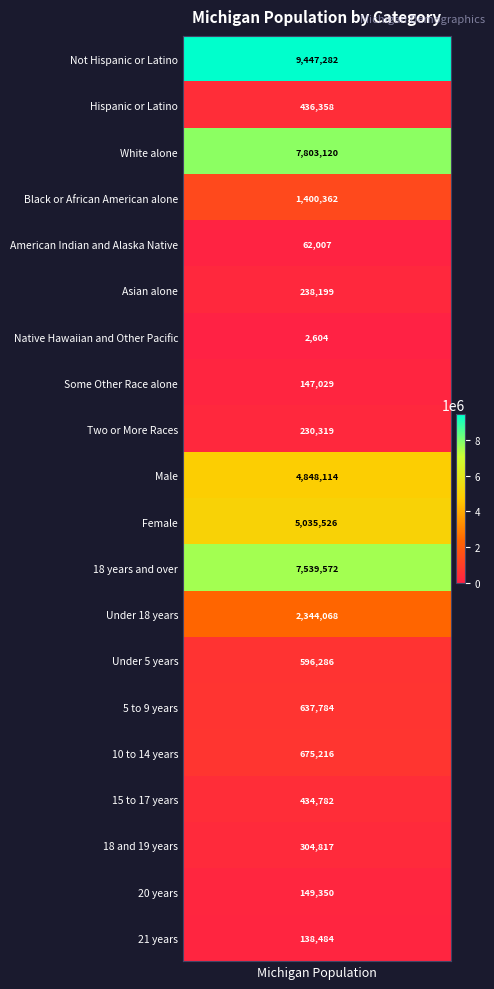

Reading right to left, list all the values displayed in this chart.

138484	149350	304817	434782	675216	637784	596286	2344068	7539572	5035526	4848114	230319	147029	2604	238199	62007	1400362	7803120	436358	9447282